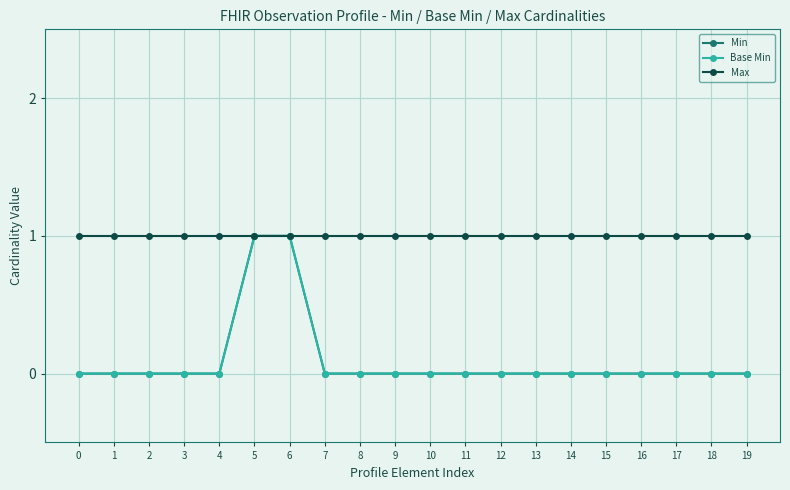

Which series has the largest total across all categories?

Max